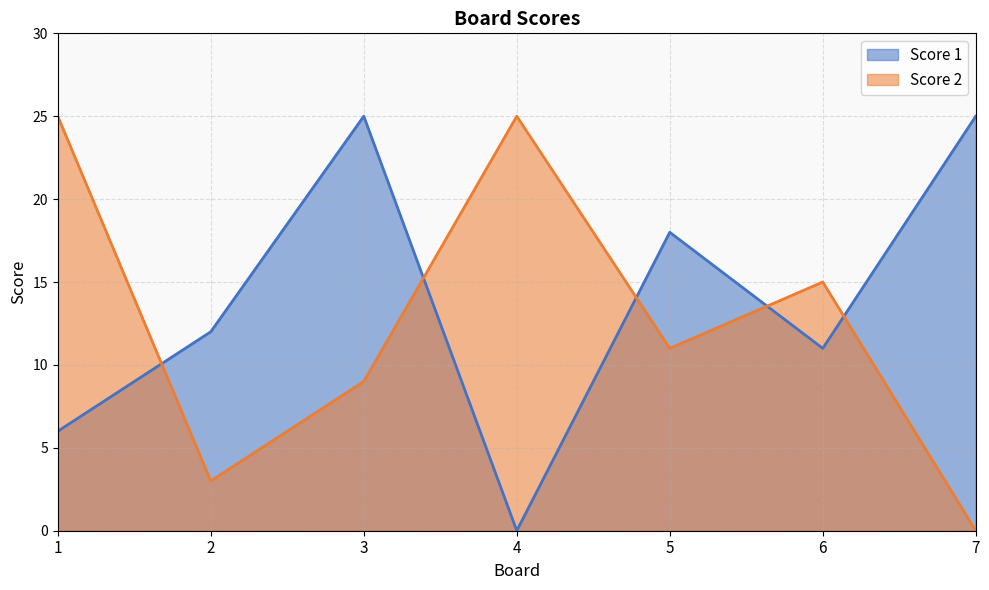

Does the chart have visible grid lines?

Yes